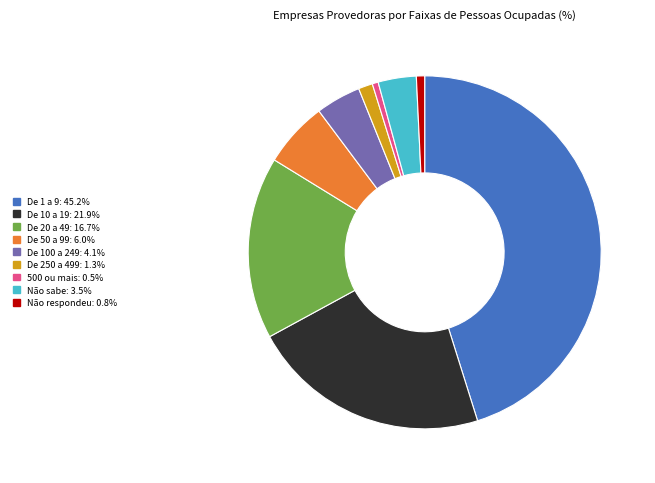

What is the largest slice in the pie chart?

De 1 a 9